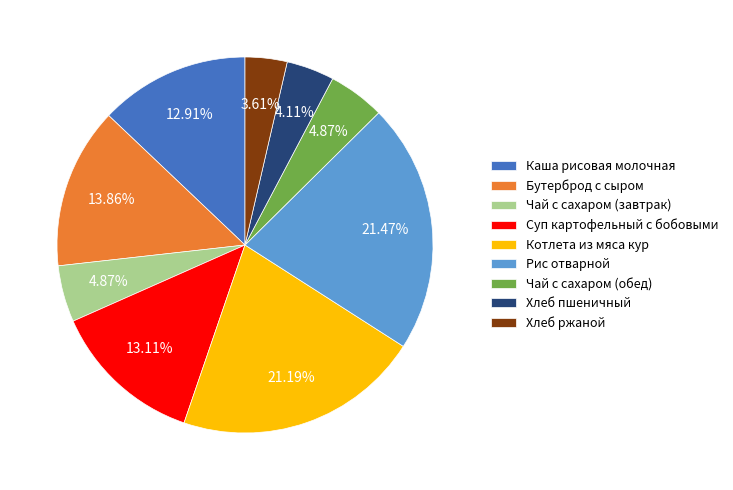

How much of the chart is everything except Чай с сахаром (обед)?

95.1%